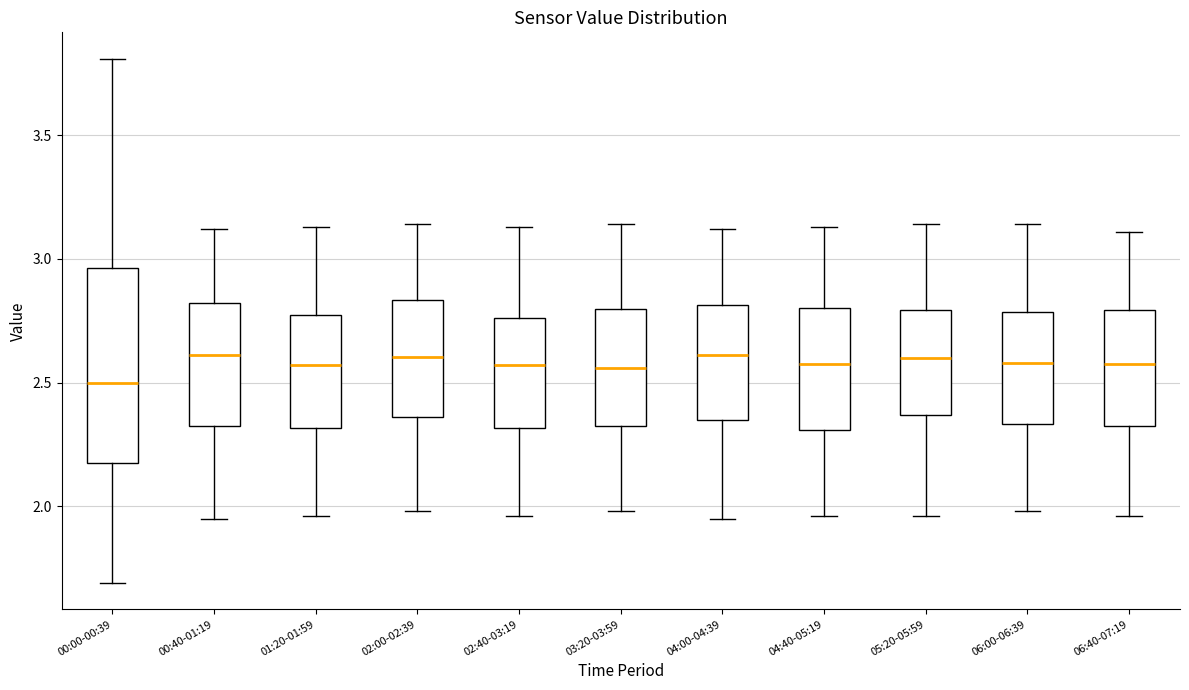

Reading left to right, transcribe this box plot: for each box, give where its median line is, the range the box spans, and where its two whiskers end, as read against the y-axis. The values are not printed on the chart, so give them approximately, as read against the axis.

00:00-00:39: median 2.50, box 2.20 to 2.95, whiskers 1.70 to 3.80
00:40-01:19: median 2.60, box 2.35 to 2.80, whiskers 1.95 to 3.10
01:20-01:59: median 2.55, box 2.30 to 2.80, whiskers 1.95 to 3.15
02:00-02:39: median 2.60, box 2.35 to 2.85, whiskers 2.00 to 3.15
02:40-03:19: median 2.55, box 2.30 to 2.75, whiskers 1.95 to 3.15
03:20-03:59: median 2.55, box 2.35 to 2.80, whiskers 2.00 to 3.15
04:00-04:39: median 2.60, box 2.35 to 2.80, whiskers 1.95 to 3.10
04:40-05:19: median 2.60, box 2.30 to 2.80, whiskers 1.95 to 3.15
05:20-05:59: median 2.60, box 2.35 to 2.80, whiskers 1.95 to 3.15
06:00-06:39: median 2.60, box 2.35 to 2.80, whiskers 2.00 to 3.15
06:40-07:19: median 2.60, box 2.35 to 2.80, whiskers 1.95 to 3.10